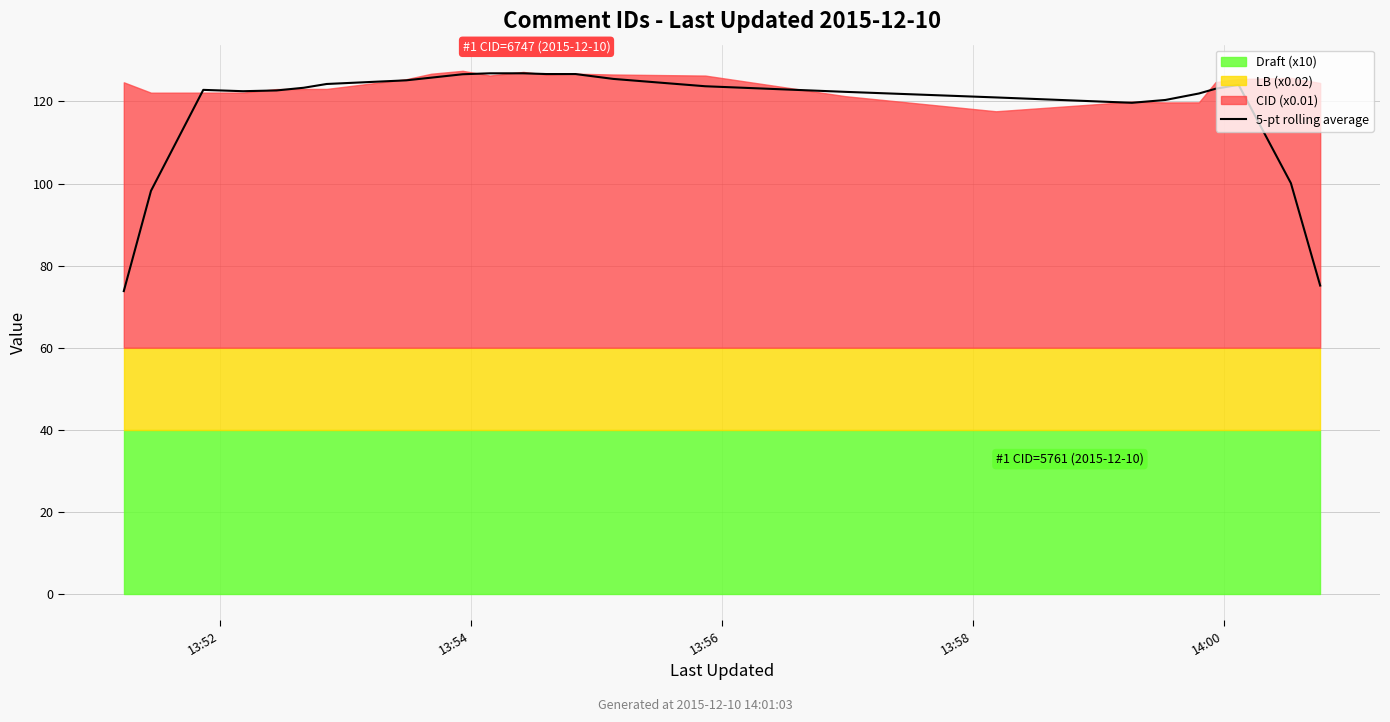

Does the chart have visible grid lines?

Yes